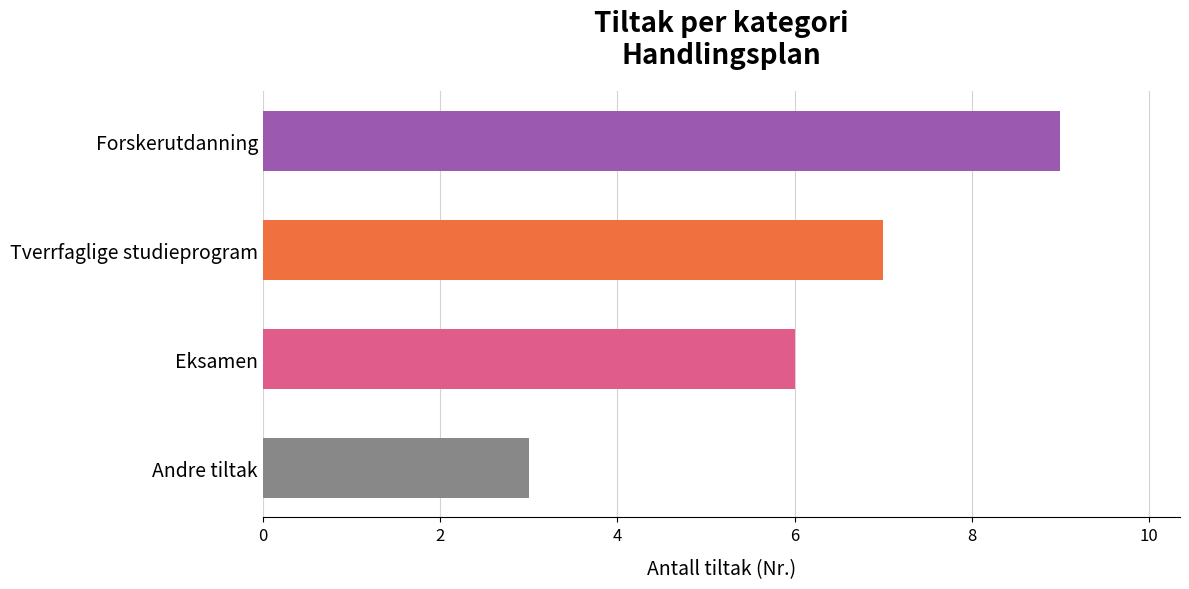

What is the approximate value at Eksamen?

6